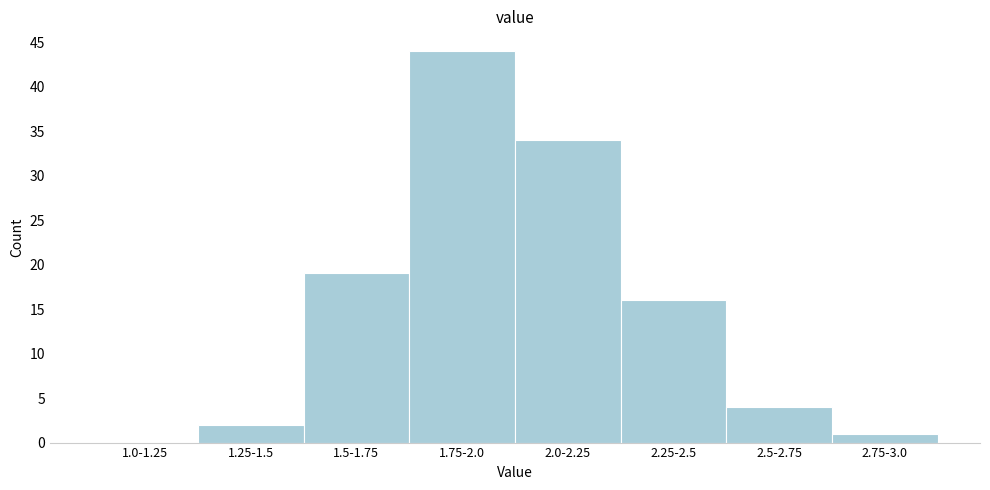

Reading right to left, transcribe all the data shown in this chart.

2.75-3.0=1	2.5-2.75=4	2.25-2.5=16	2.0-2.25=34	1.75-2.0=44	1.5-1.75=19	1.25-1.5=2	1.0-1.25=0